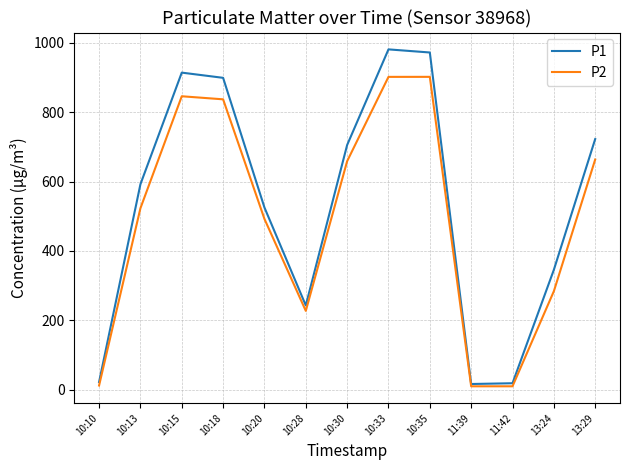

The value of P2 at 13:24 is 121.8. True or false?

False